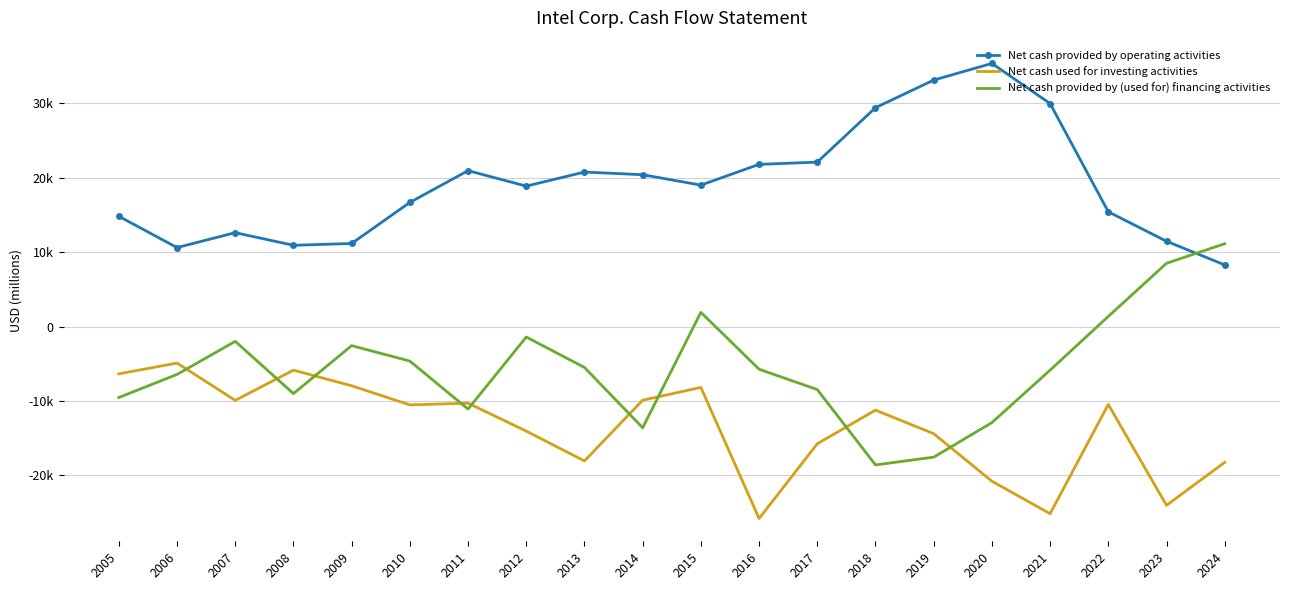

What are all the series names shown in the legend?

Net cash provided by operating activities, Net cash used for investing activities, Net cash provided by (used for) financing activities